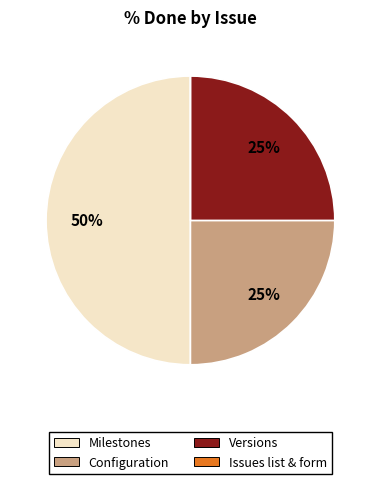

To the nearest percent, what is the average slice percentage?

25%